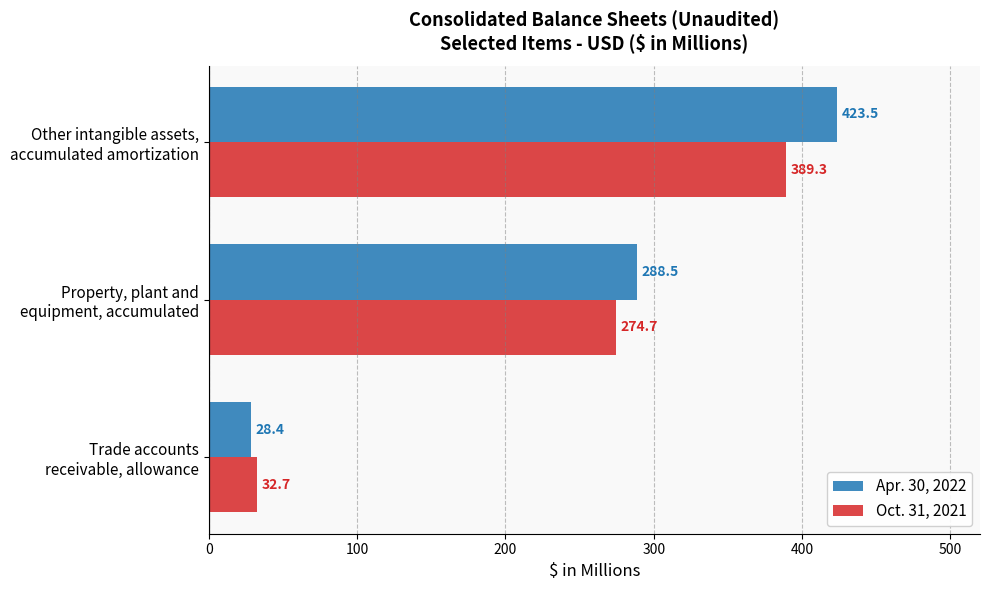

Which series has the largest total across all categories?

Apr. 30, 2022